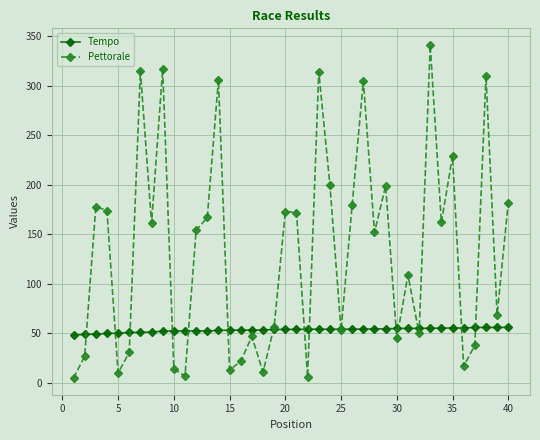

What is the maximum value shown in the chart?

341.0